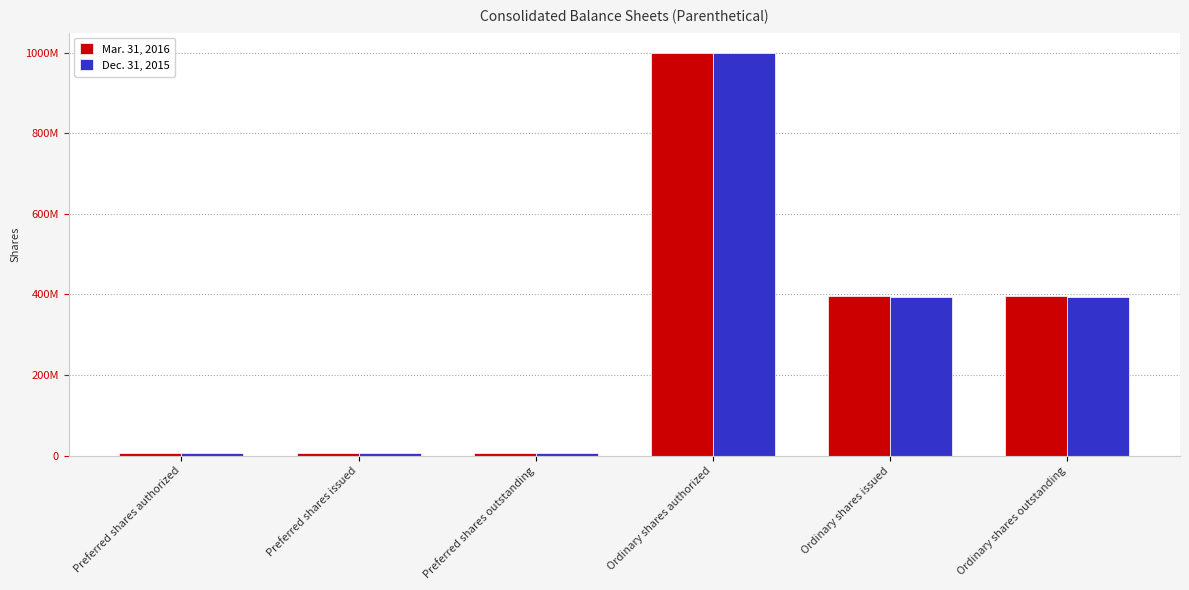

What are all the series names shown in the legend?

Mar. 31, 2016, Dec. 31, 2015